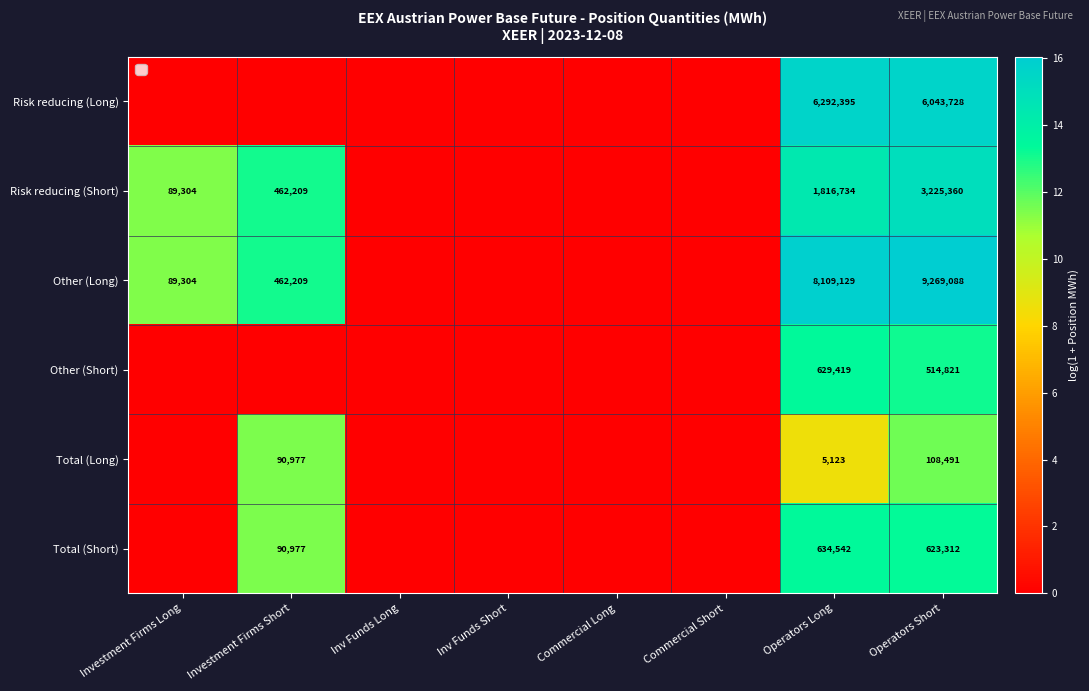

What is the sum of the Risk reducing (Short) values at Operators Long and Investment Firms Short?

2278943